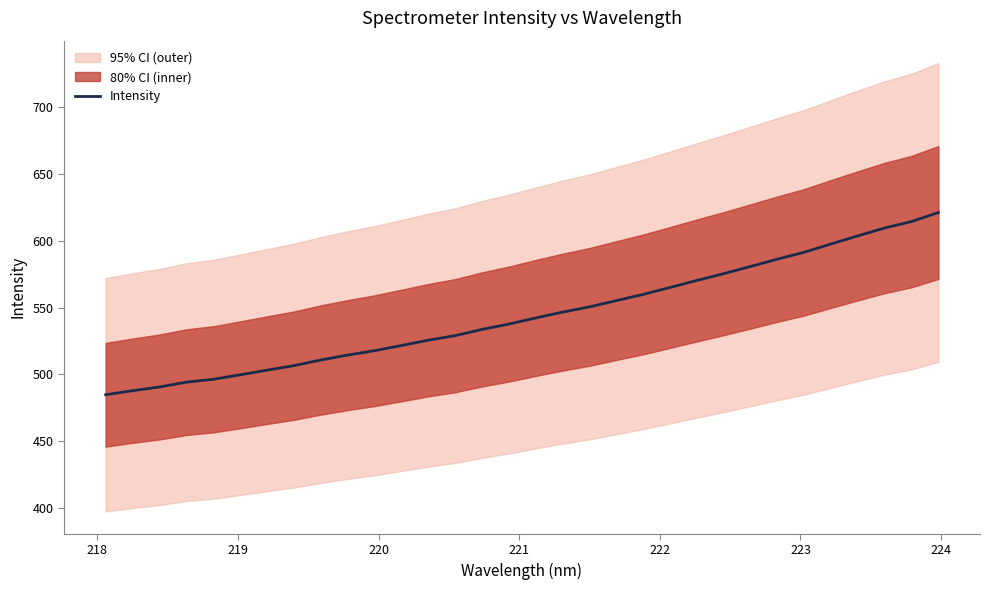

Reading right to left, transcribe all the data shown in this chart.

621.0	614.3	609.5	603.6	597.5	591.3	586.2	580.7	575.3	570.2	565.0	559.8	555.2	550.4	546.5	542.2	537.6	533.6	528.9	525.5	521.6	517.7	514.4	510.7	506.5	503.1	499.6	496.3	494.1	490.5	487.8	484.7